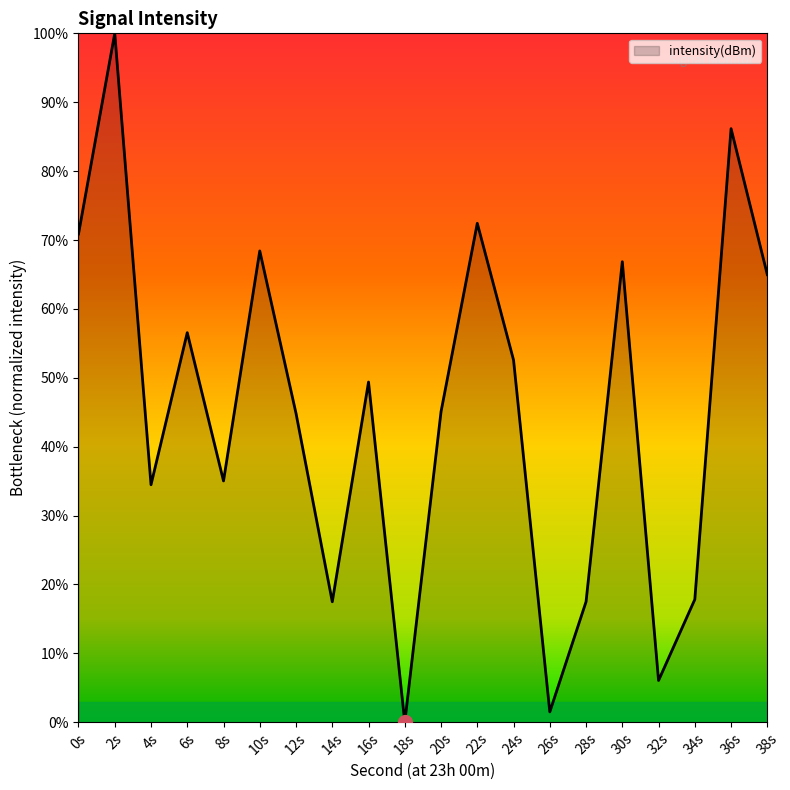

Is it true that the value at 30s is 33.3?

False